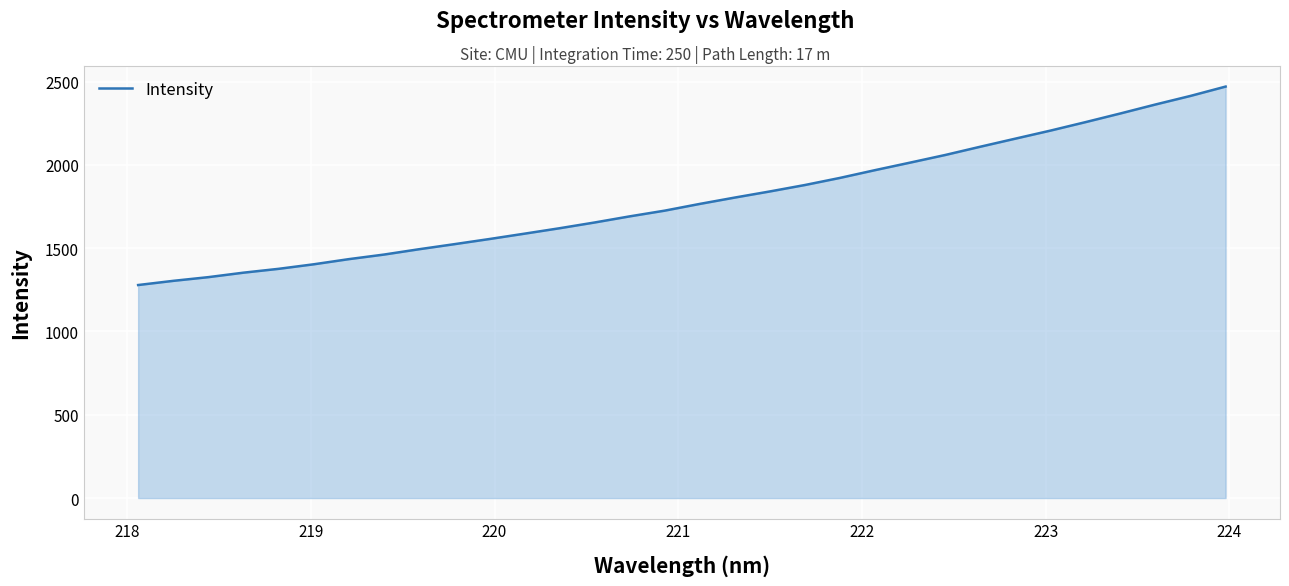

What is the maximum value shown in the chart?

2470.3